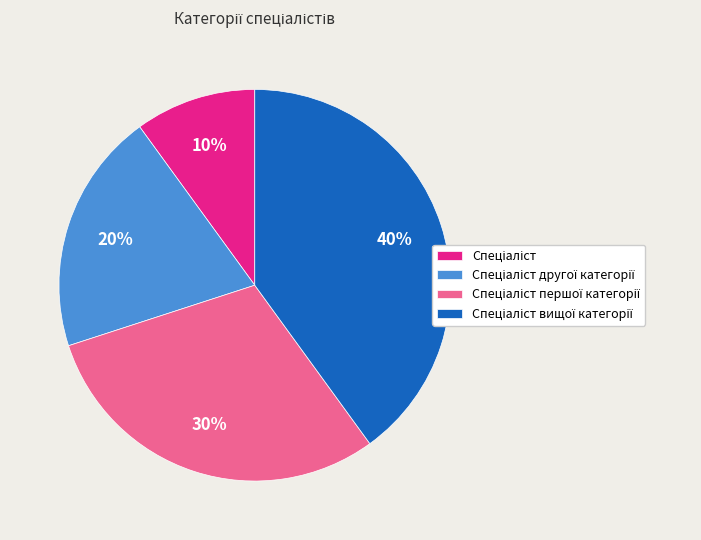

Does any single category account for the majority?

No